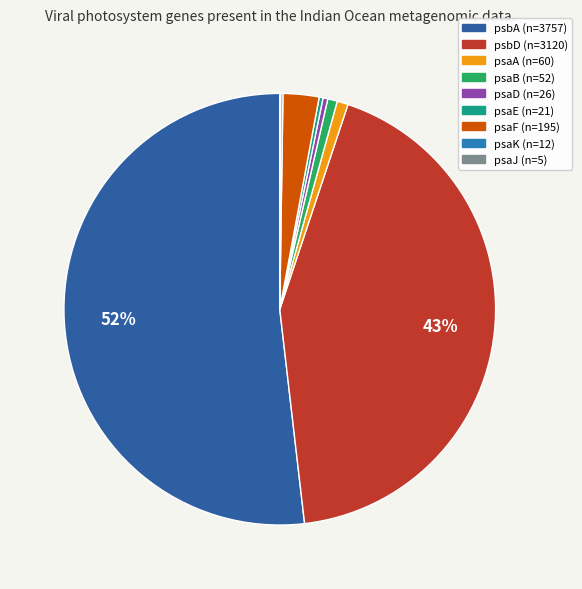

Does any single category account for the majority?

Yes